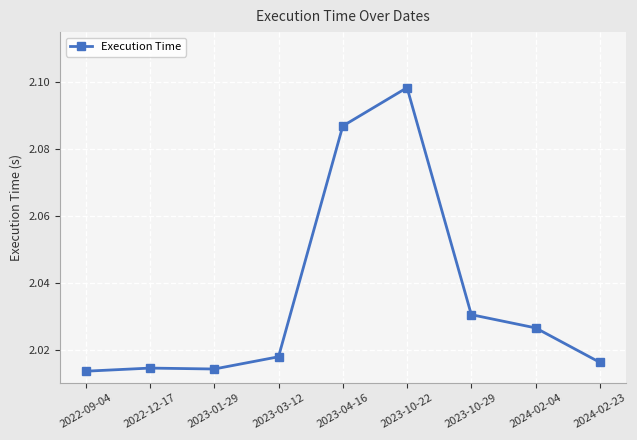

What is the ratio of the value at 2024-02-23 to the value at 2022-12-17?

1.0